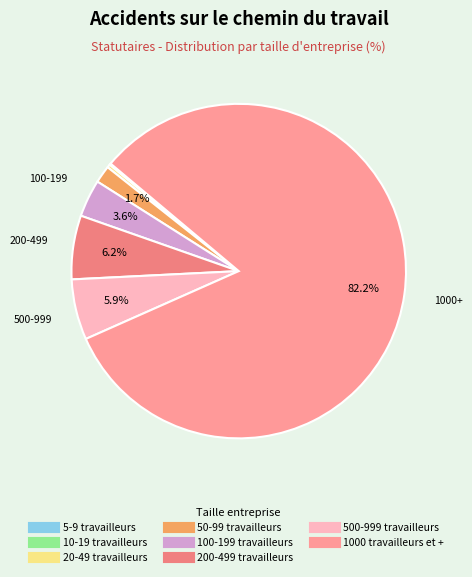

Which slice is the largest?

1000 travailleurs et +